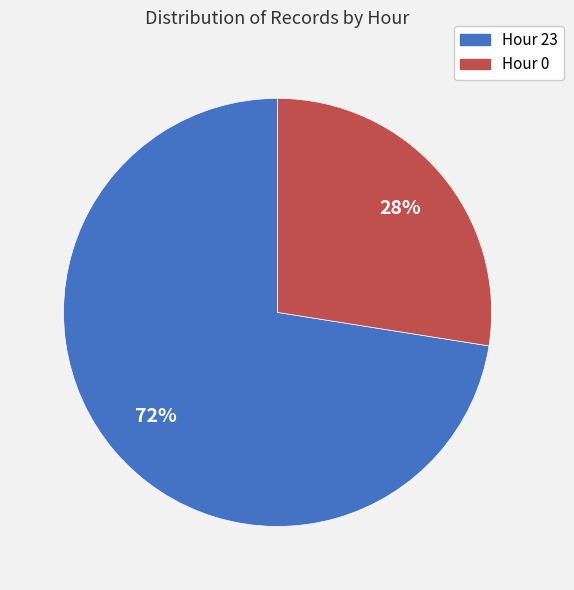

Do Hour 23 and Hour 0 together represent more than half of the pie?

Yes